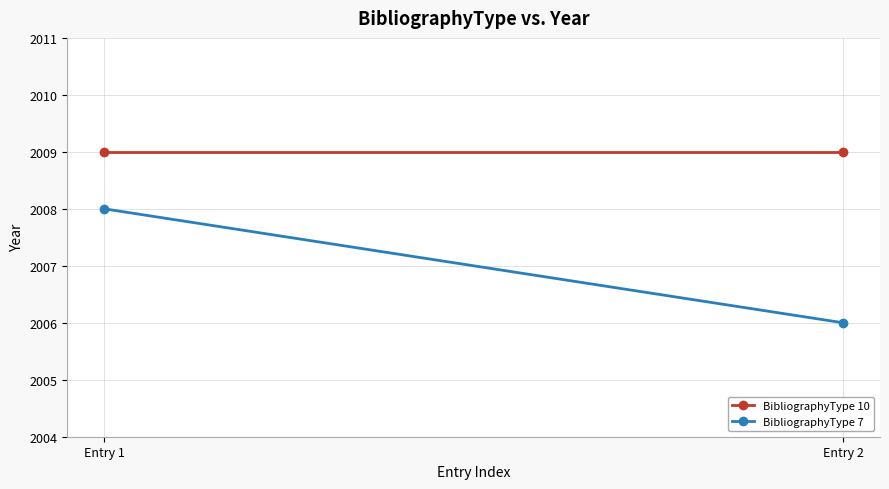

How many lines are shown in the chart?

2